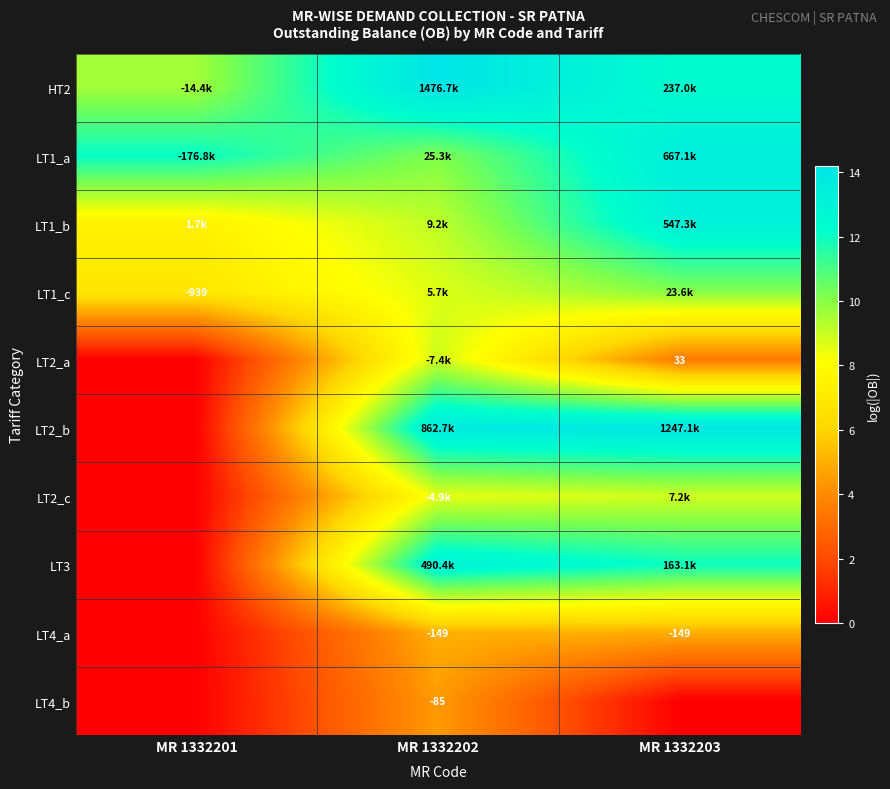

Rank the series at MR 1332203 from lowest to highest value.

LT4_b, LT2_a, LT4_a, LT2_c, LT1_c, LT3, HT2, LT1_b, LT1_a, LT2_b